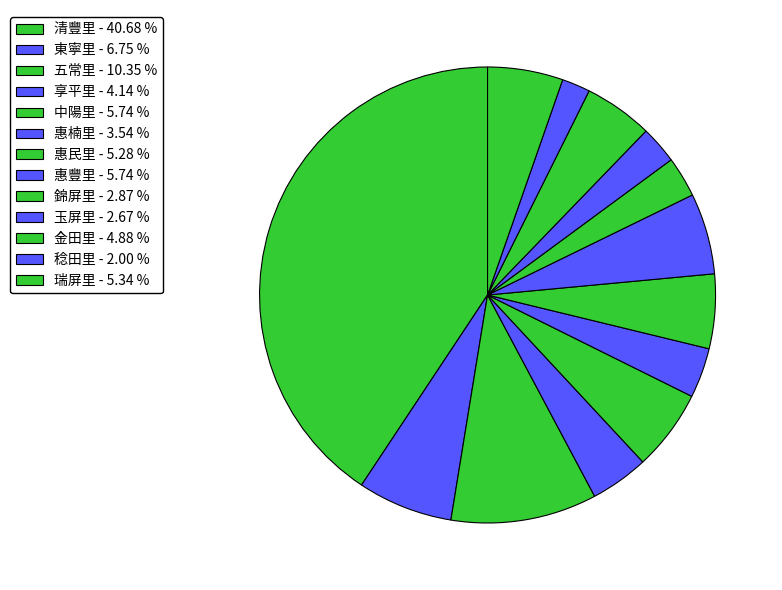

The 東寧里 slice represents 7% of the pie. True or false?

True